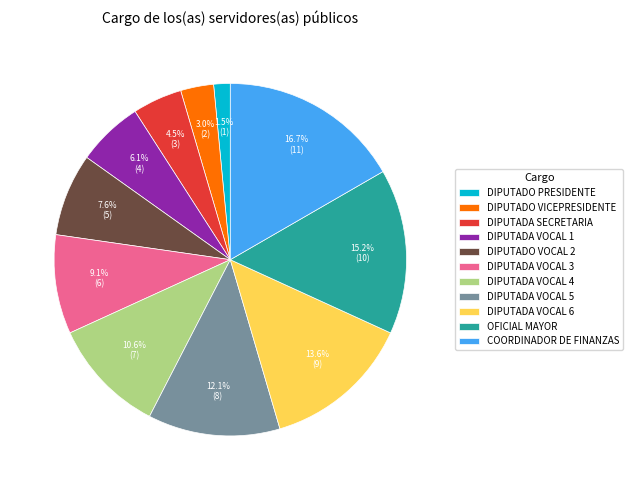

Does any single category account for the majority?

No